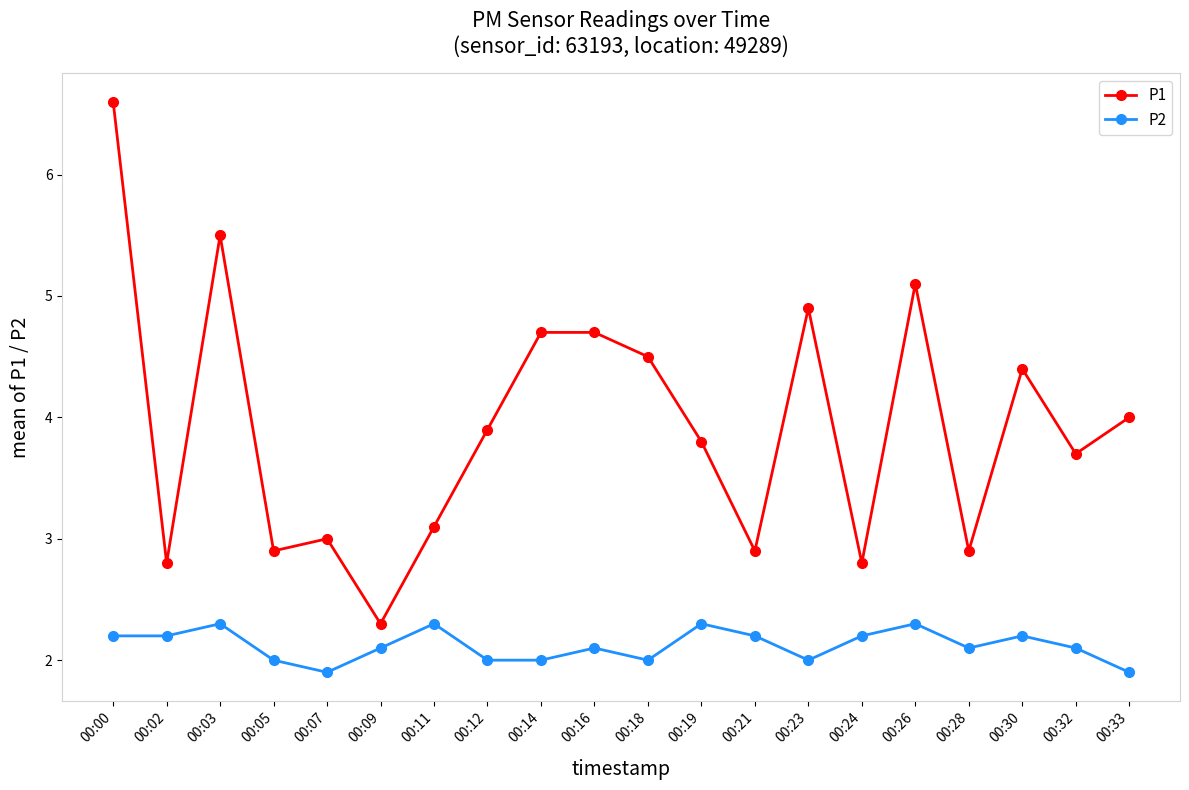

At which category does the chart reach its peak across all series?

00:00